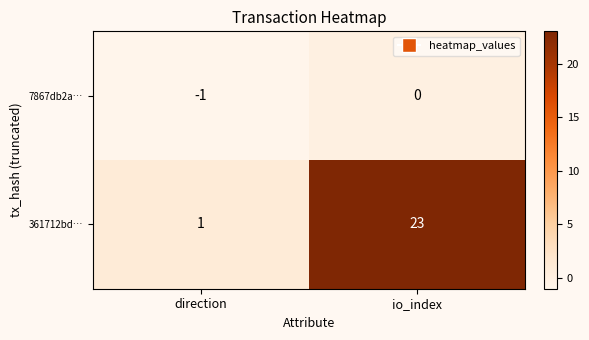

Is the value of 7867db2a… at direction greater than the value of 361712bd… at io_index?

No